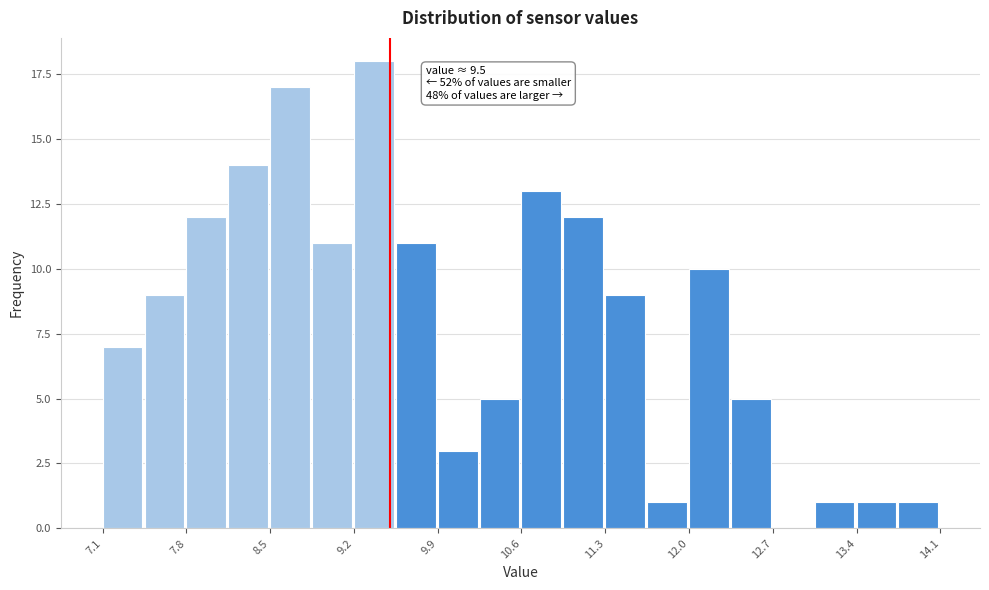

Around what value on the x-axis is the tallest bar? Give the approximate position of its centre, as read against the axis.

9.4